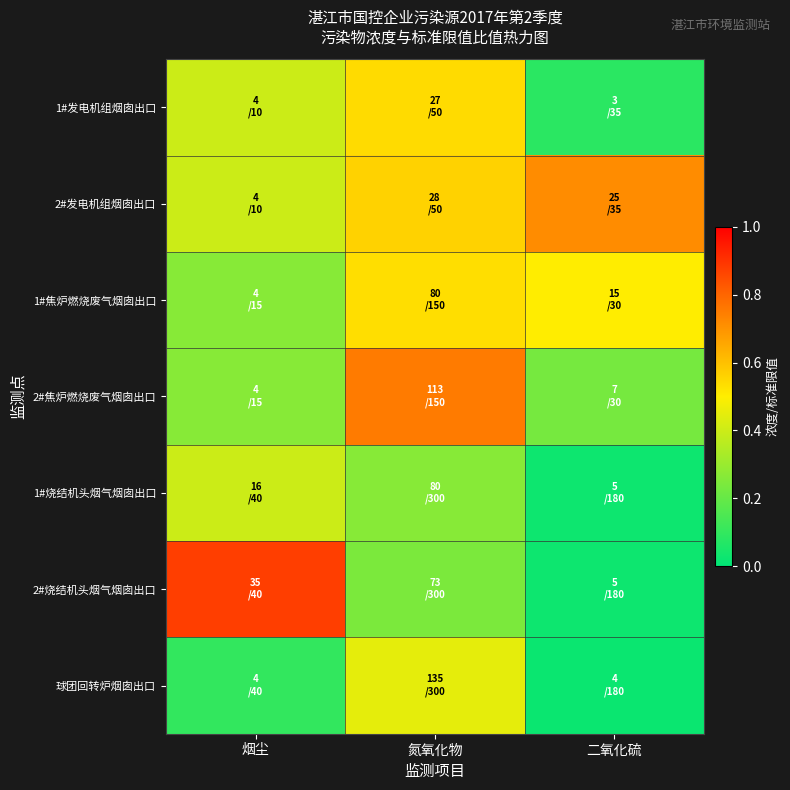

At 二氧化硫, list the series in order from largest to smallest.

2#发电机组烟囱出口, 1#焦炉燃烧废气烟囱出口, 2#焦炉燃烧废气烟囱出口, 1#发电机组烟囱出口, 1#烧结机头烟气烟囱出口, 2#烧结机头烟气烟囱出口, 球团回转炉烟囱出口